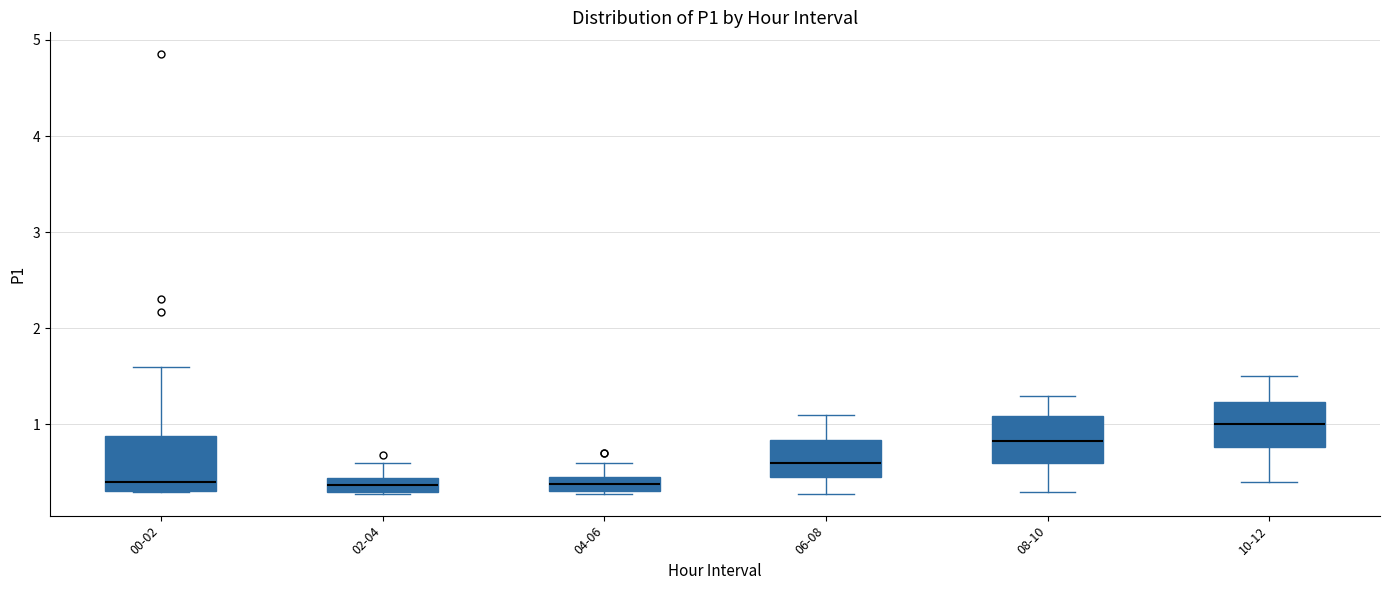

Where does the upper whisker of the box for 08-10 end on the y-axis? The values are not printed on the chart, so give them approximately, as read against the axis.

1.3